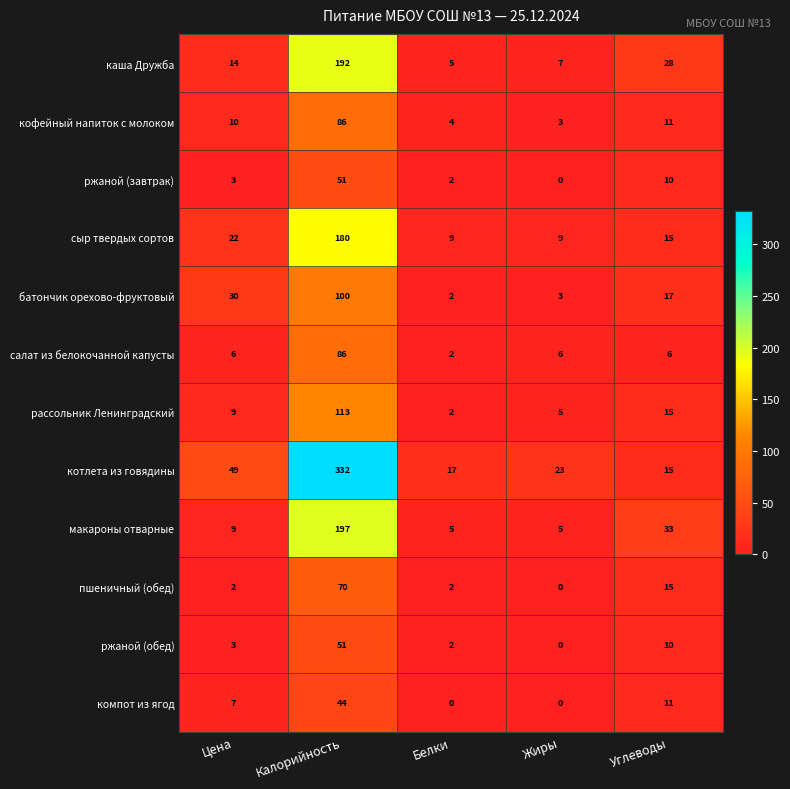

What is the difference between the салат из белокочанной капусты values at Калорийность and Углеводы?

80